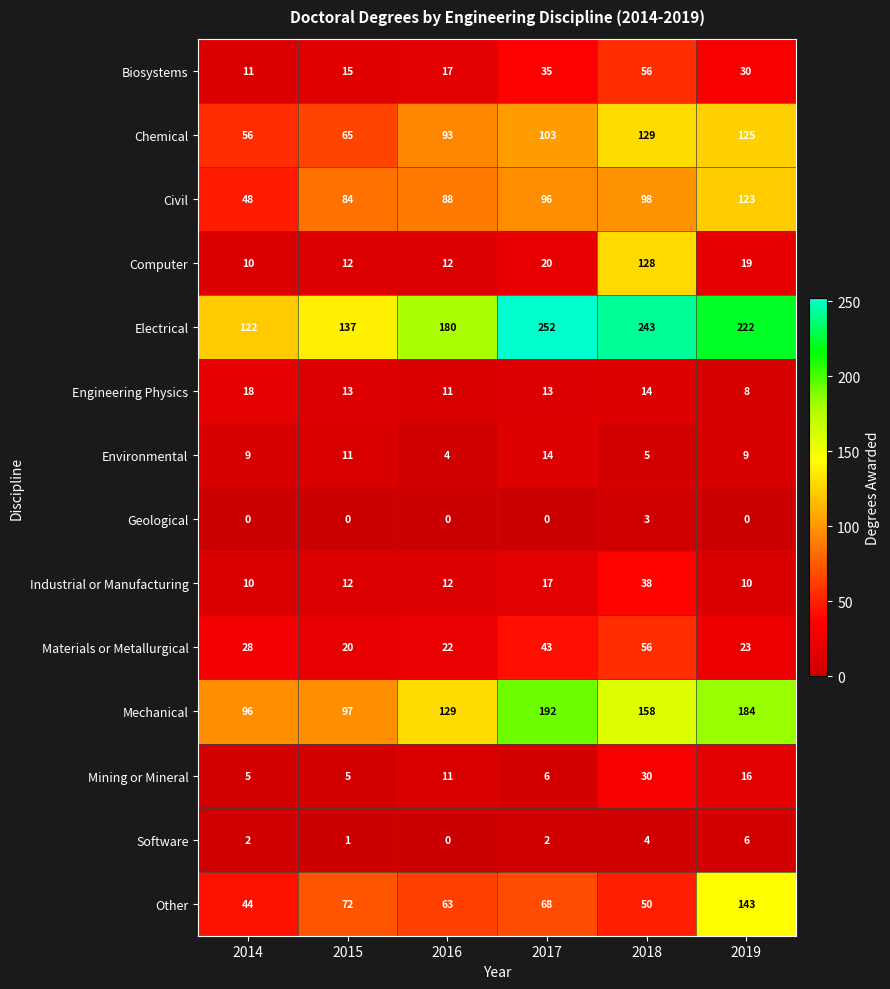

What is the greatest value displayed?

252